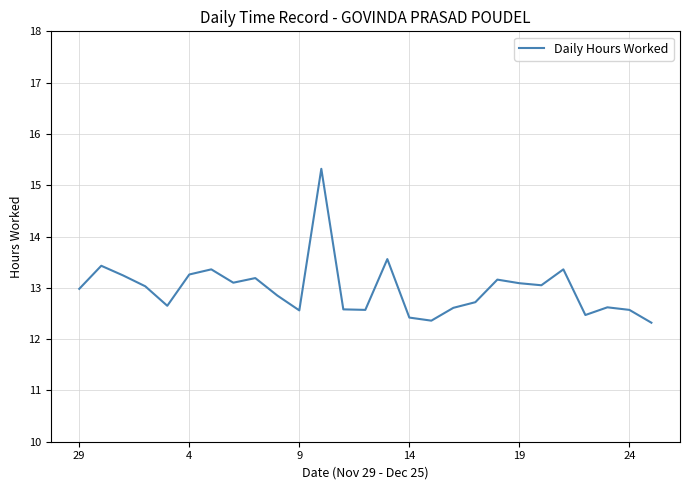

What is the smallest value displayed?

12.3